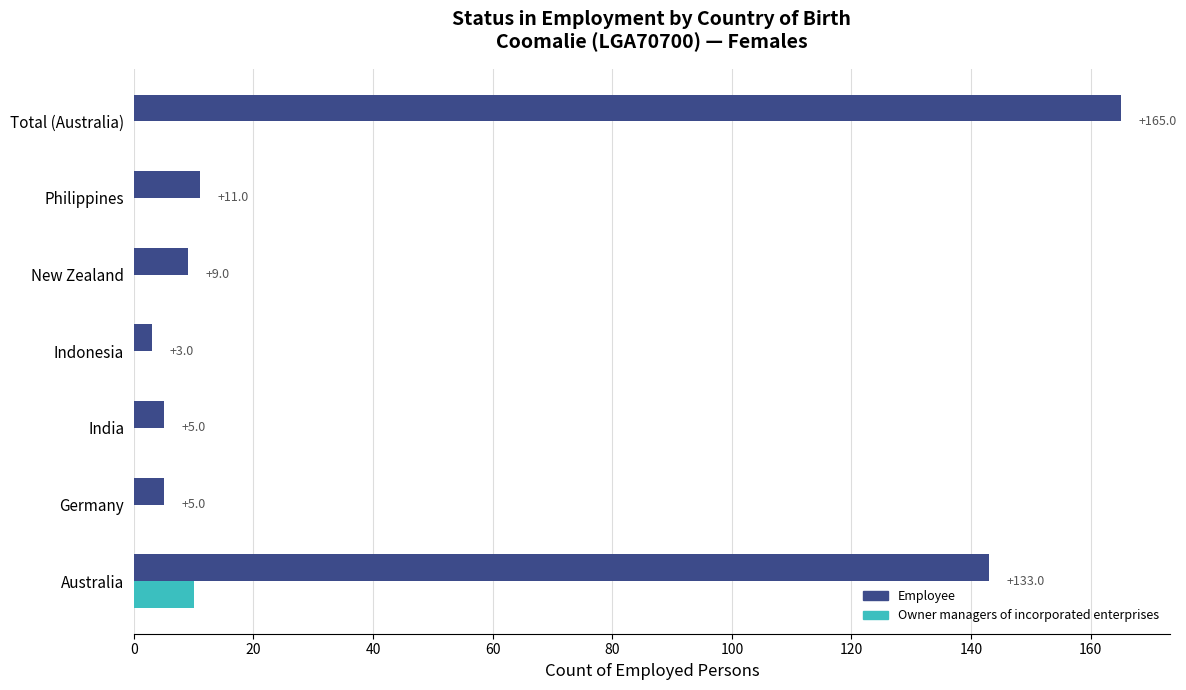

True or false: Owner managers of incorporated enterprises has a value of 0 at New Zealand.

True